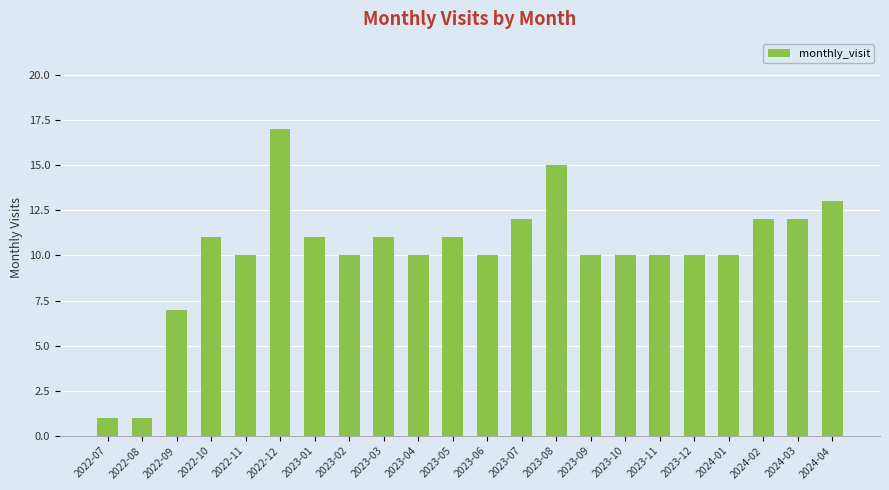

At which label does the data first exceed 10?

2022-10